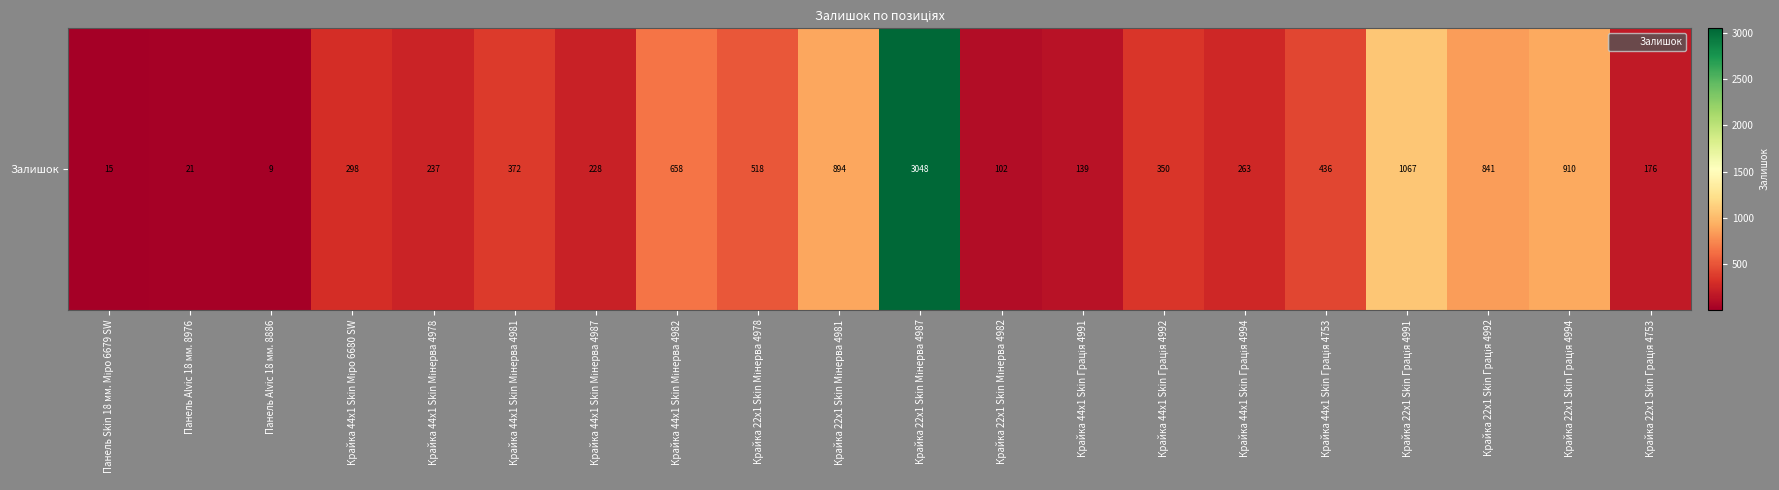

List the labels in order of value, smallest first.

Панель Alvic 18 мм. 8886, Панель Skin 18 мм. Міро 6679 SW, Панель Alvic 18 мм. 8976, Крайка 22x1 Skin Мінерва 4982, Крайка 44x1 Skin Грація 4991, Крайка 22x1 Skin Грація 4753, Крайка 44x1 Skin Мінерва 4987, Крайка 44x1 Skin Мінерва 4978, Крайка 44x1 Skin Грація 4994, Крайка 44x1 Skin Міро 6680 SW, Крайка 44x1 Skin Грація 4992, Крайка 44x1 Skin Мінерва 4981, Крайка 44x1 Skin Грація 4753, Крайка 22x1 Skin Мінерва 4978, Крайка 44x1 Skin Мінерва 4982, Крайка 22x1 Skin Грація 4992, Крайка 22x1 Skin Мінерва 4981, Крайка 22x1 Skin Грація 4994, Крайка 22x1 Skin Грація 4991, Крайка 22x1 Skin Мінерва 4987